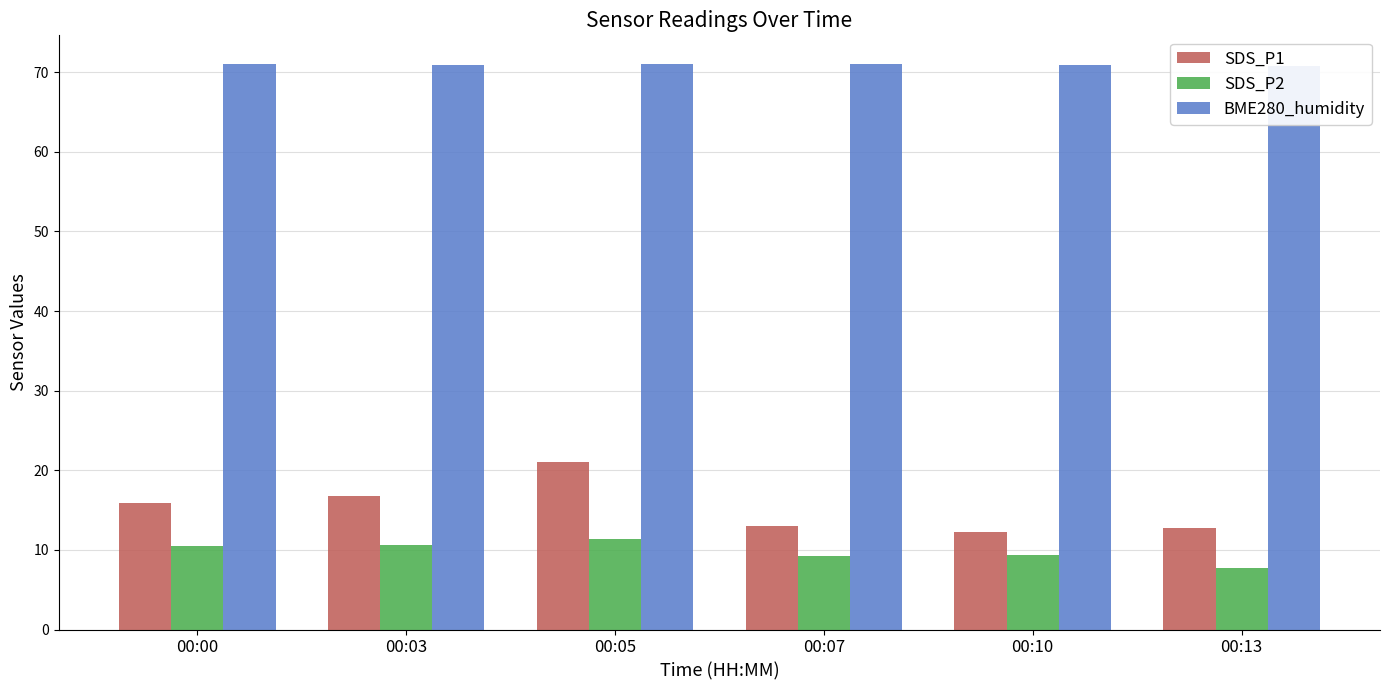

The SDS_P2 series shows 6.4 at 00:10. True or false?

False